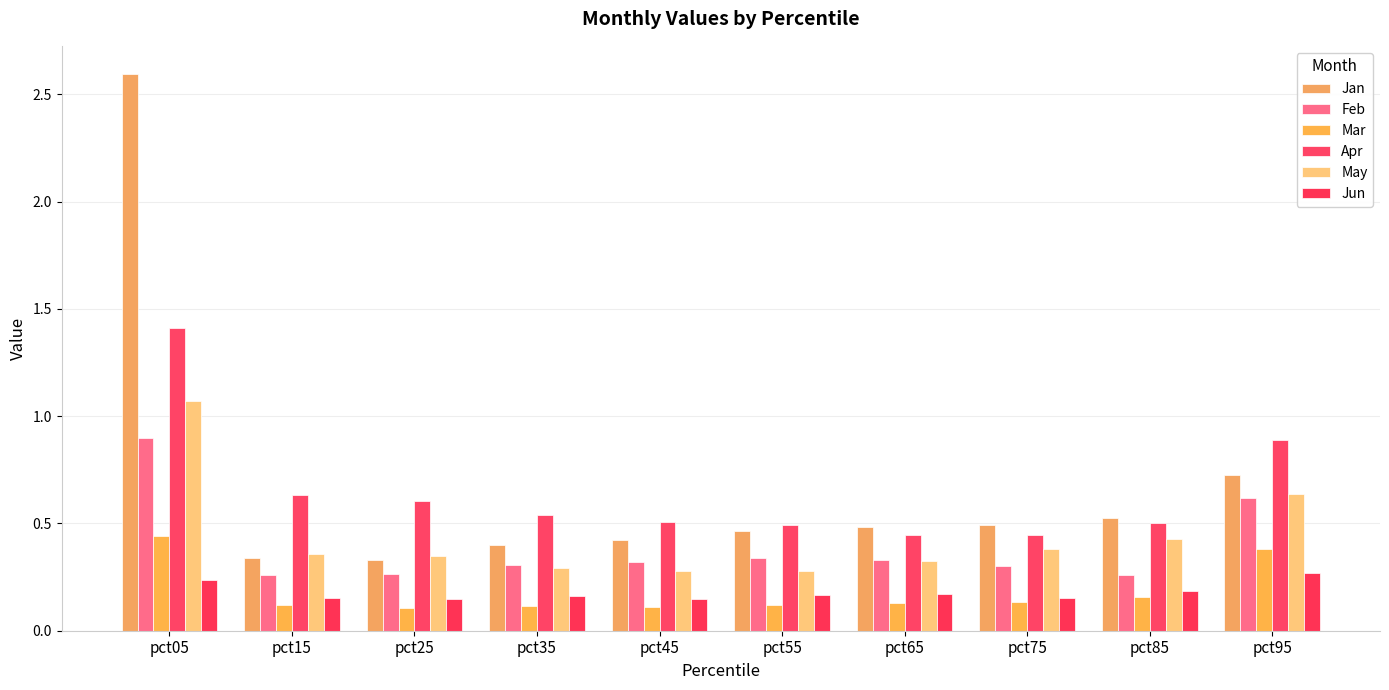

How many bars are there in total?

60